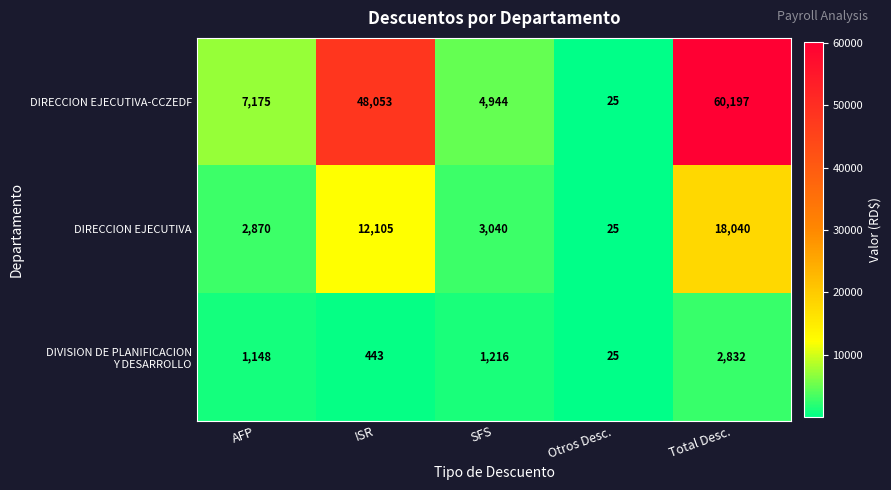

What is the spread (max minus min) of values at SFS?

3728